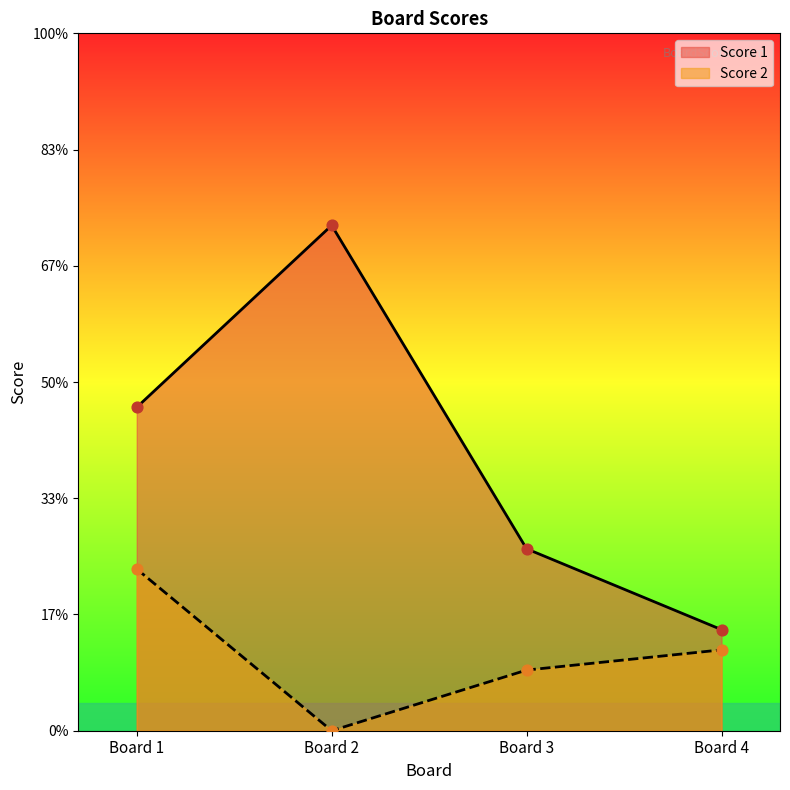

Which series has the widest spread of Y values?

Score 1